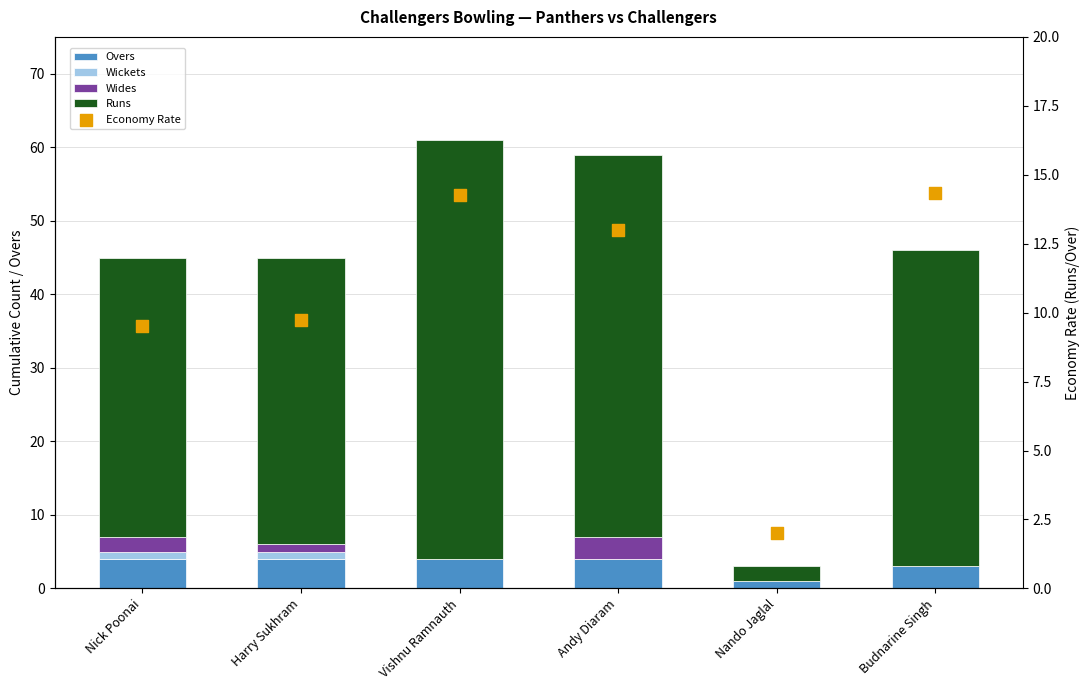

At how many categories does at least one series exceed 4?

5